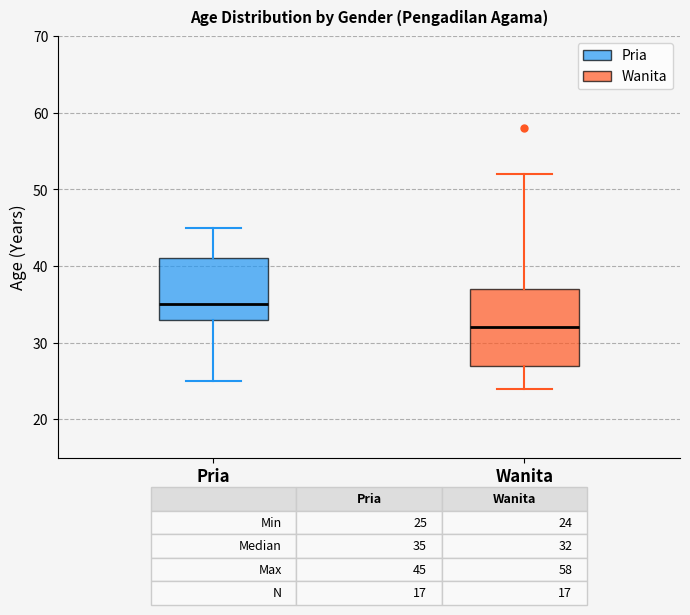

Which box's median line is the highest?

Pria